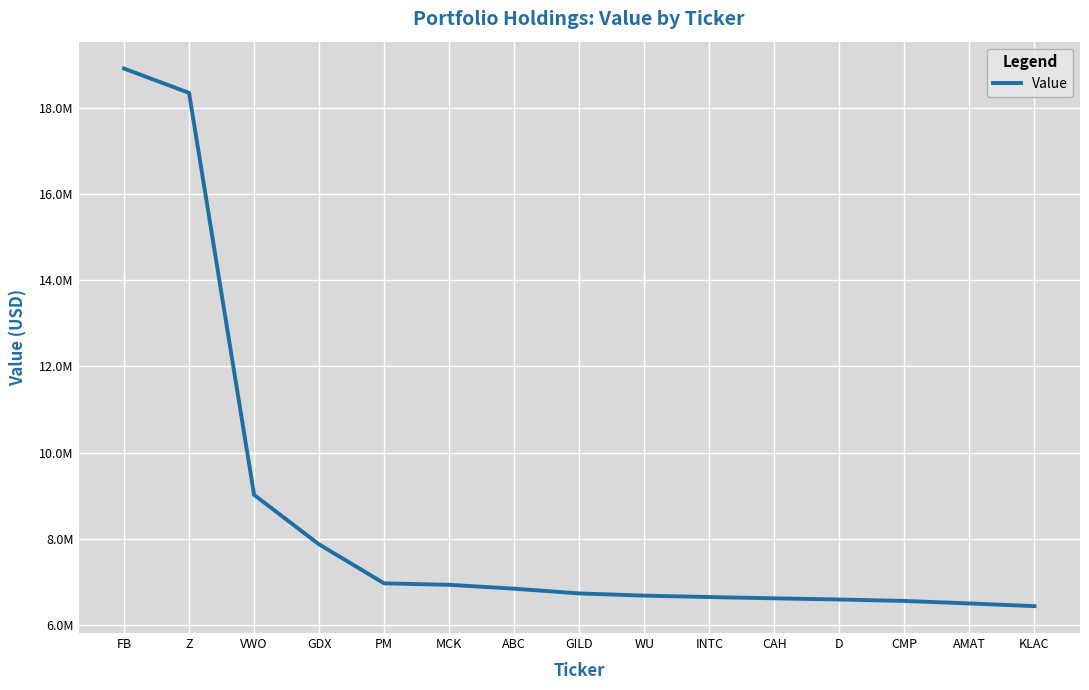

What is the sum of the values at VWO and GDX?

16891000